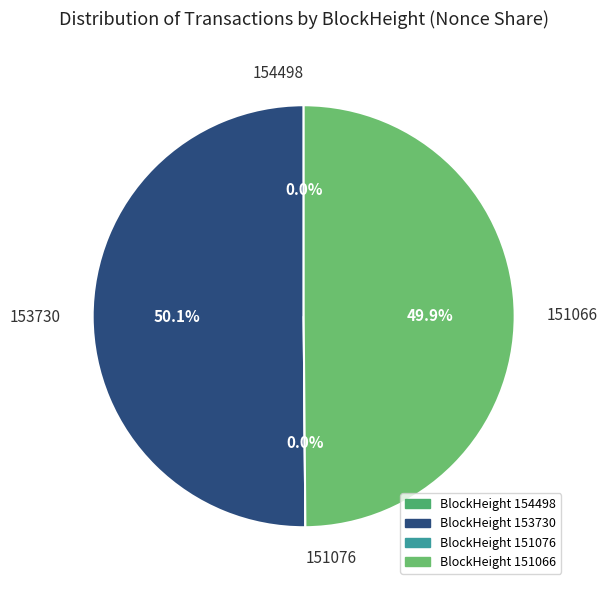

Rank the categories by value from highest to lowest.

153730, 151066, 154498, 151076